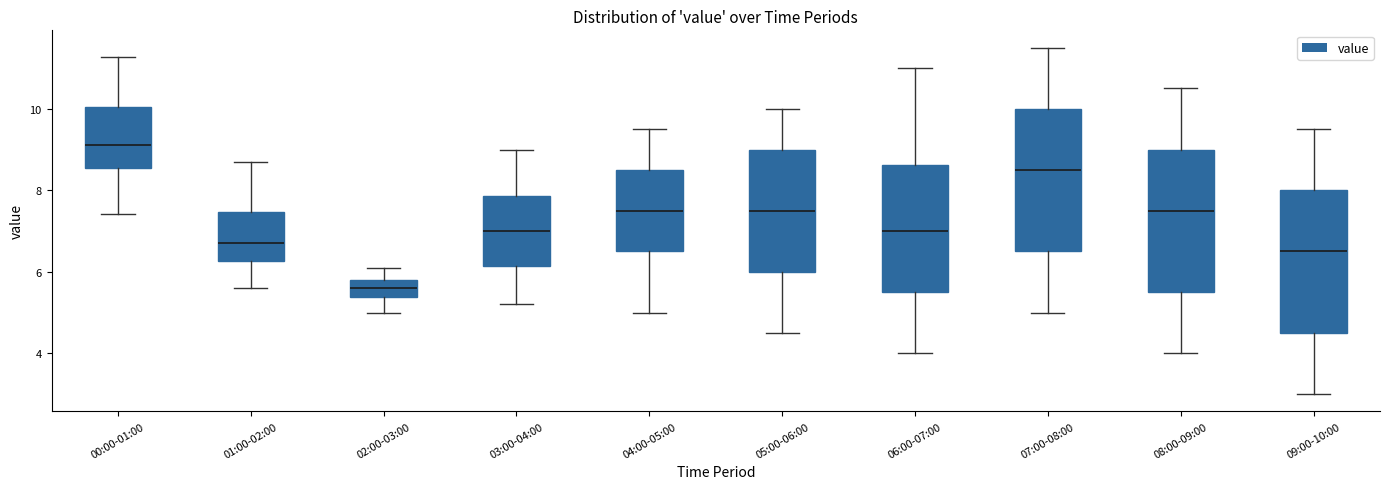

Which box has the highest median line?

00:00-01:00